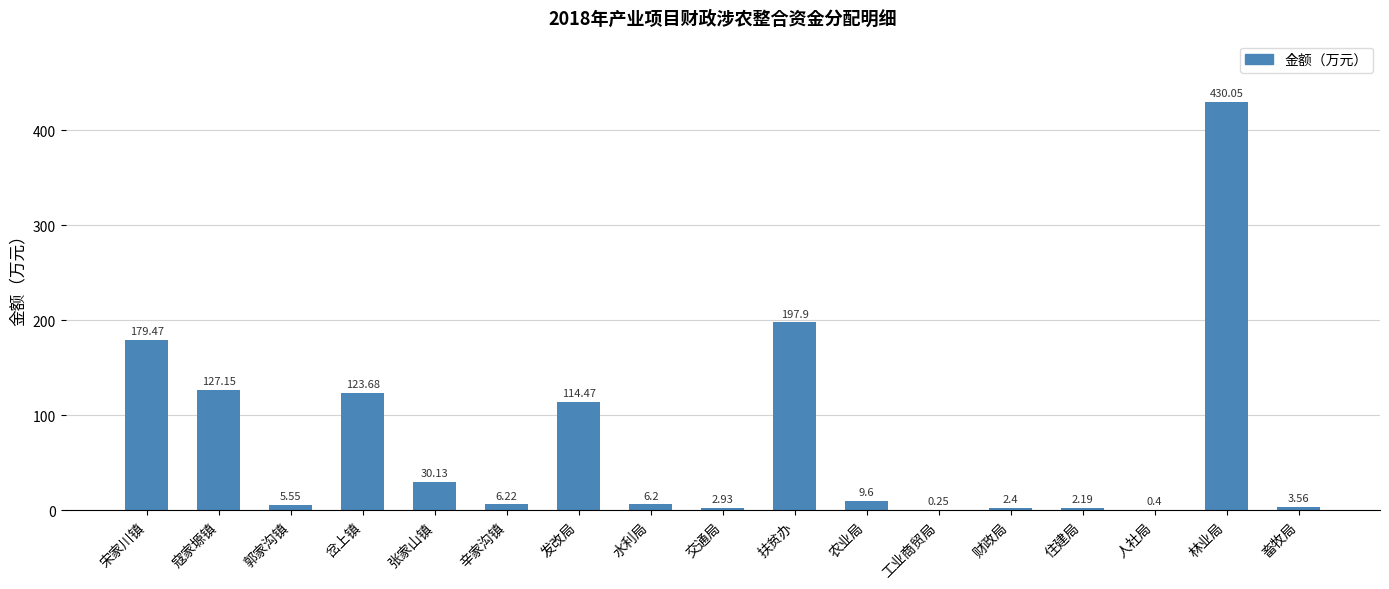

Which has a higher value, 人社局 or 财政局?

财政局